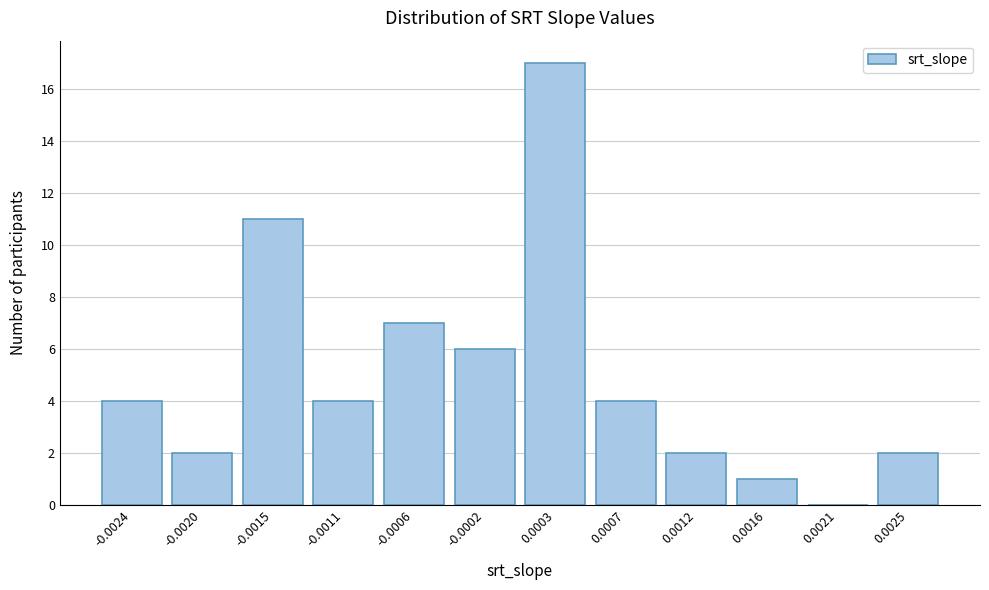

Reading right to left, extract all data points from this chart.

0.0025=2	0.0021=0	0.0016=1	0.0012=2	0.0007=4	0.0003=17	-0.0002=6	-0.0006=7	-0.0011=4	-0.0015=11	-0.0020=2	-0.0024=4